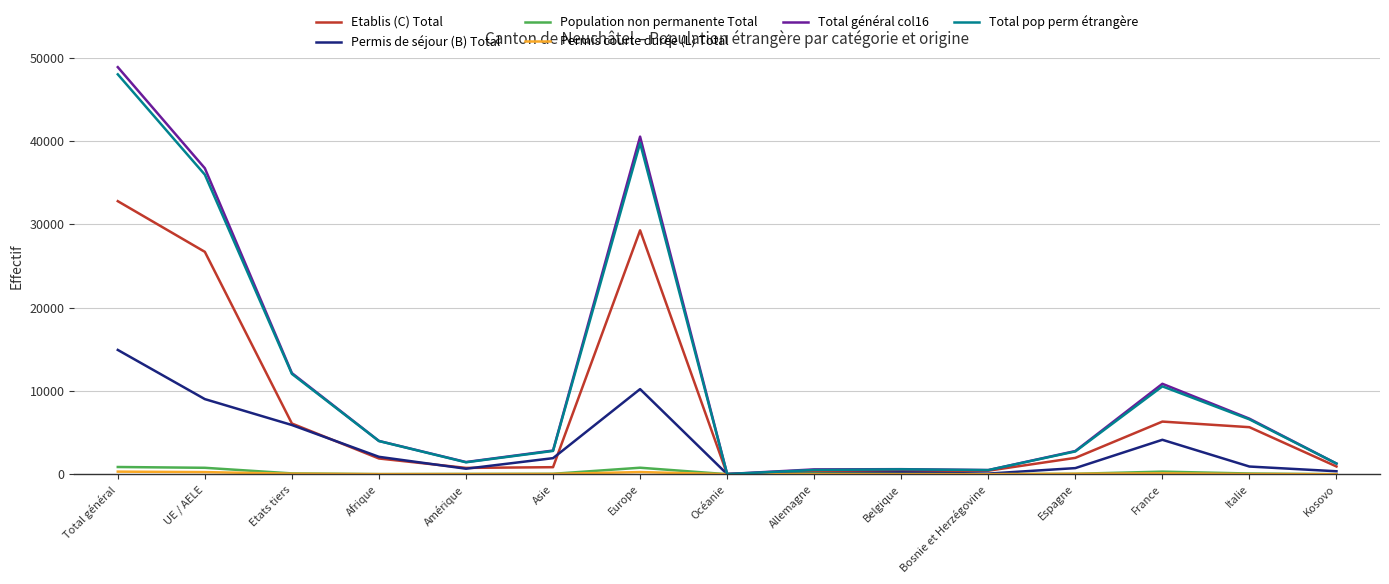

What is the maximum value shown in the chart?

48879